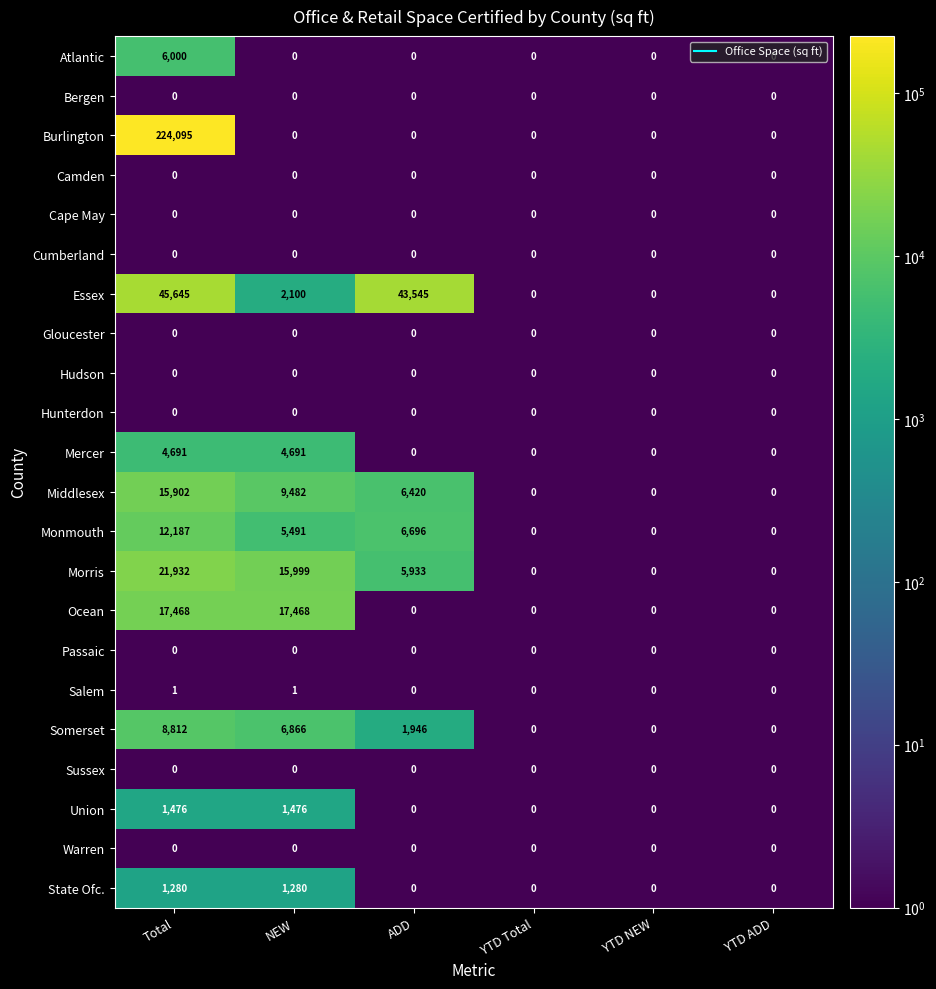

At which category is the sum across all series the highest?

Total